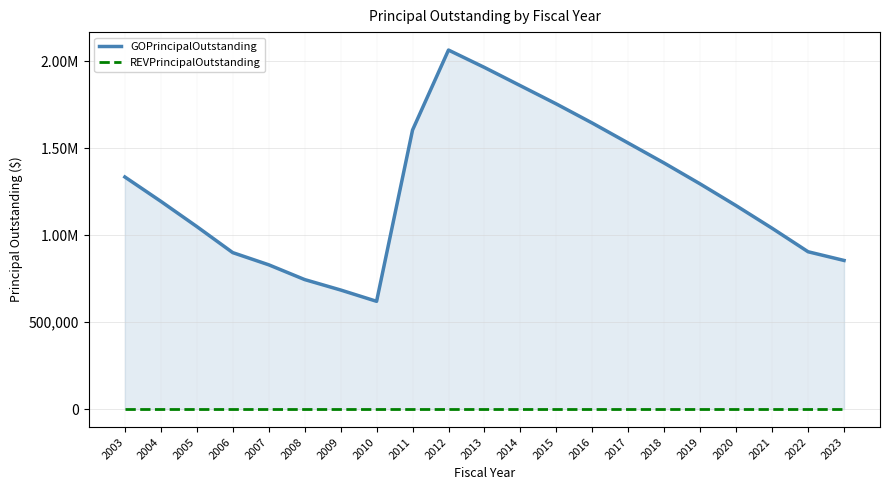

True or false: GOPrincipalOutstanding has a value of 1050000 at 2005.

True